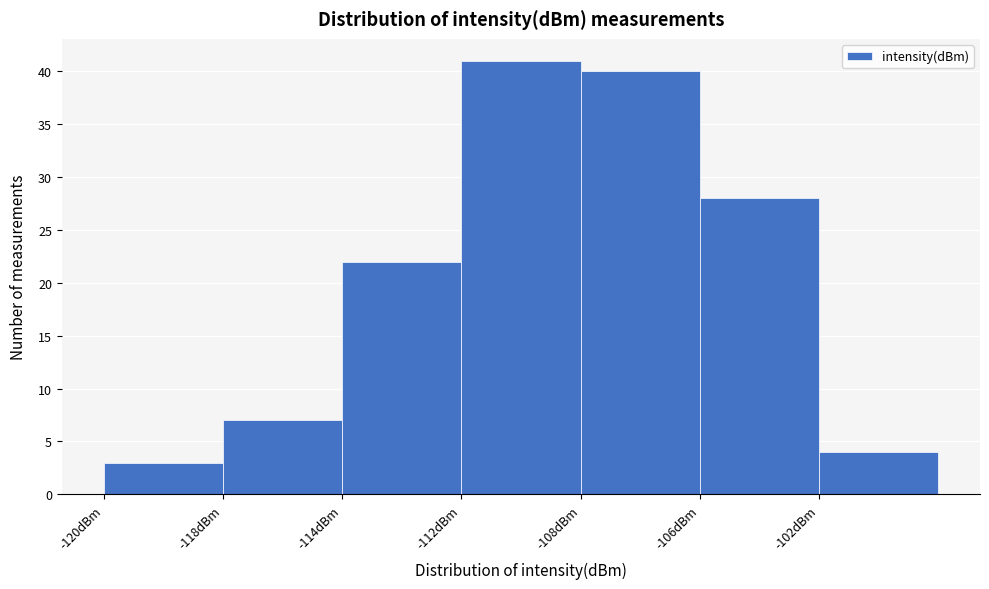

Reading left to right, list all the values displayed in this chart.

3	7	22	41	40	28	4